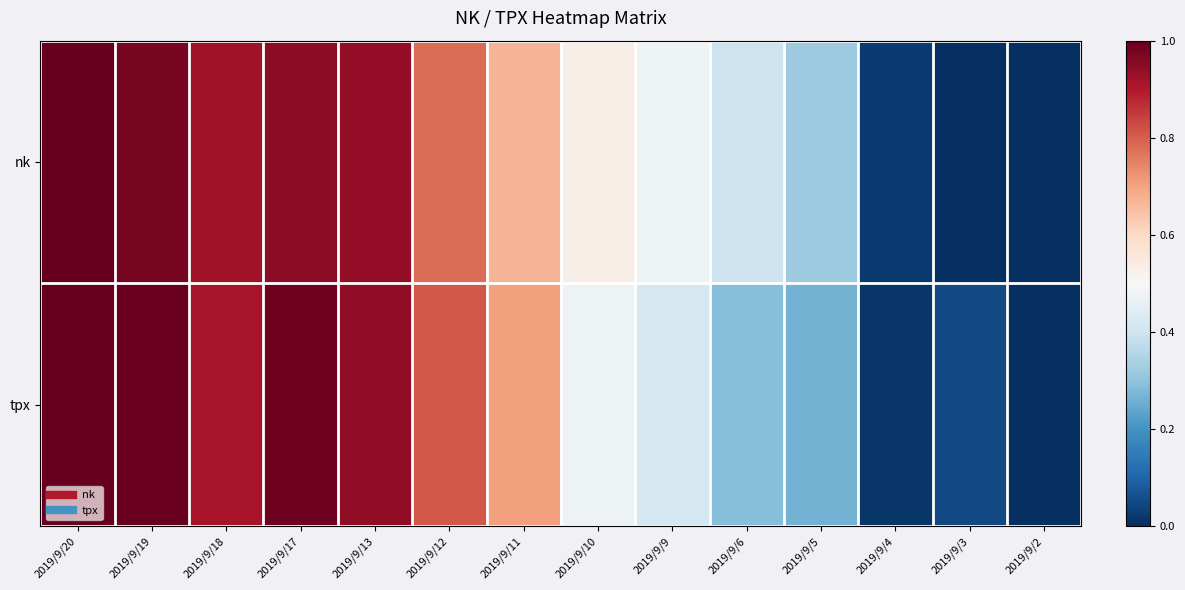

At how many categories does at least one series exceed 0?

13